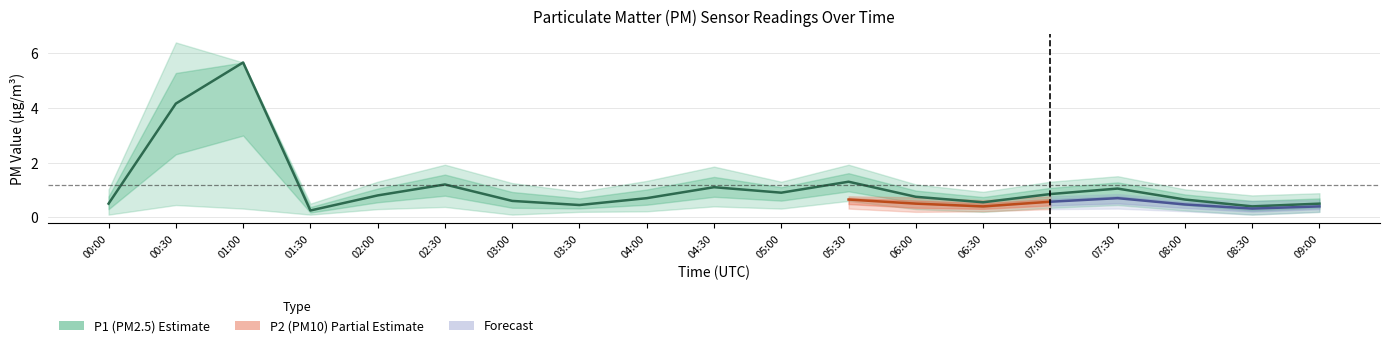

True or false: P2_upper and P2 intersect in this chart.

False